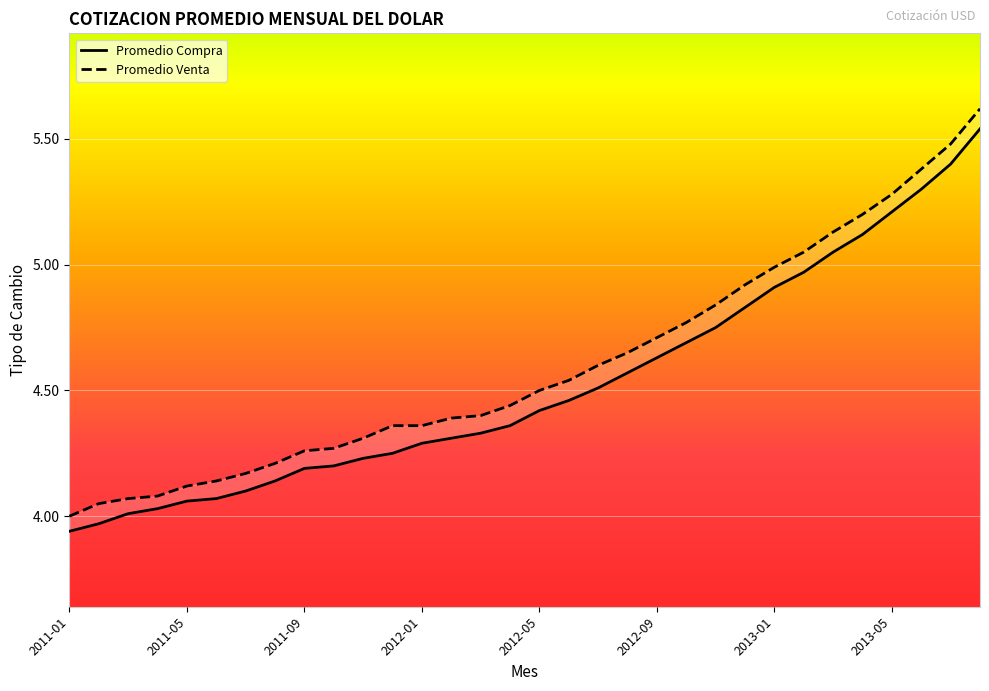

Where is Promedio Venta nearest to the value 4?

2011-01